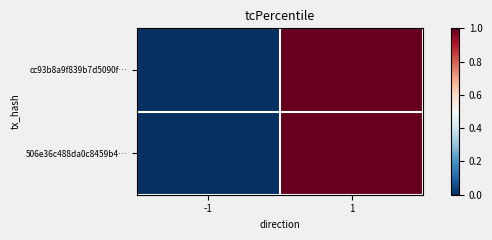

Which series has the largest range (max minus min)?

cc93b8a9f839b7d5090f…